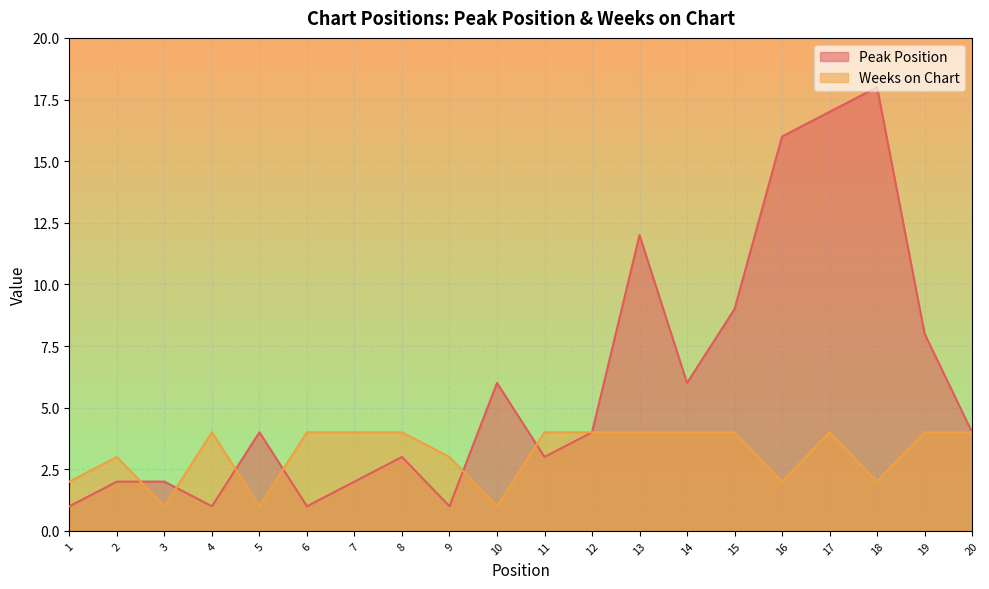

What are all the series names shown in the legend?

Peak Position, Weeks on Chart